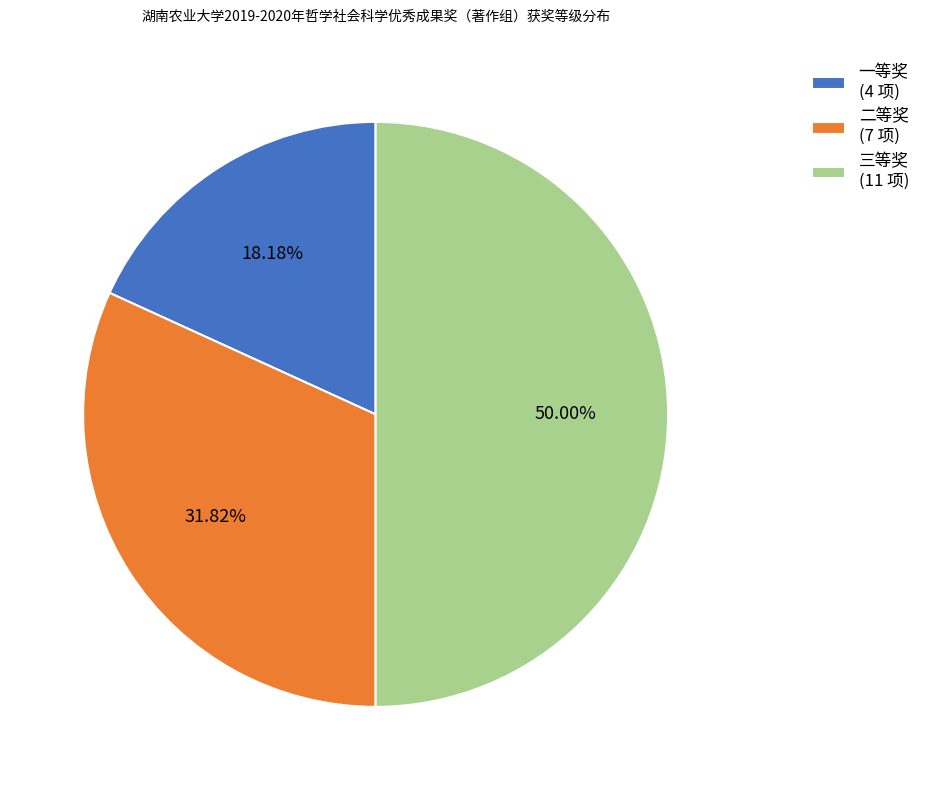

Is the sum of 一等奖 and 三等奖 greater than half?

Yes